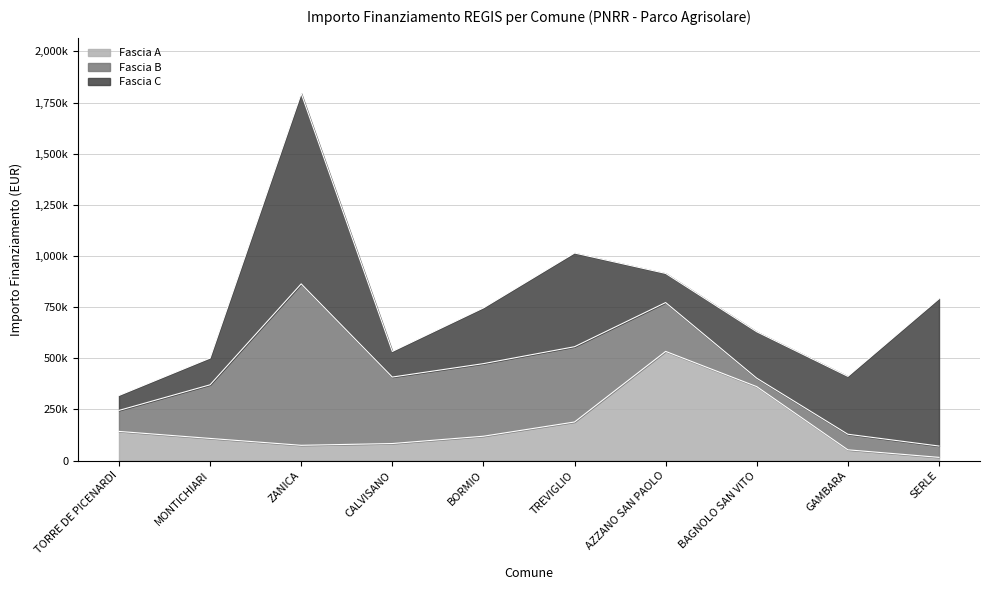

What is the label of the 4th point from the left?

CALVISANO